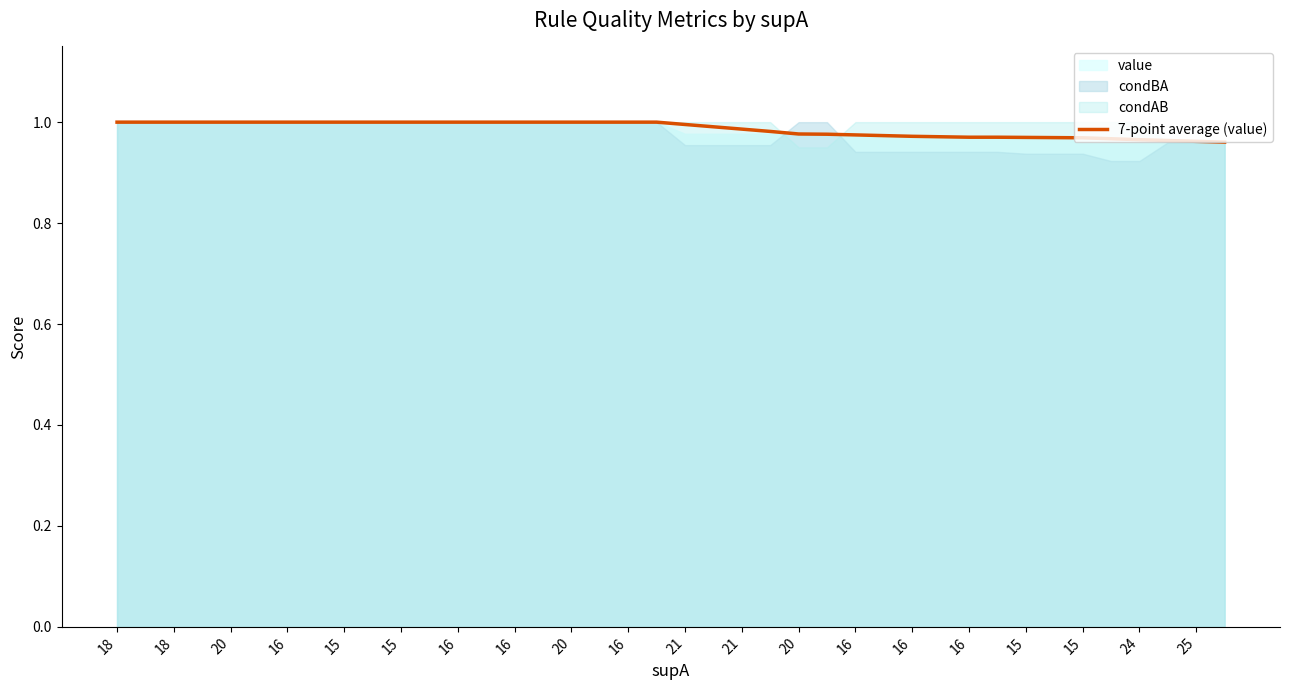

How many categories are shown in the chart?

40